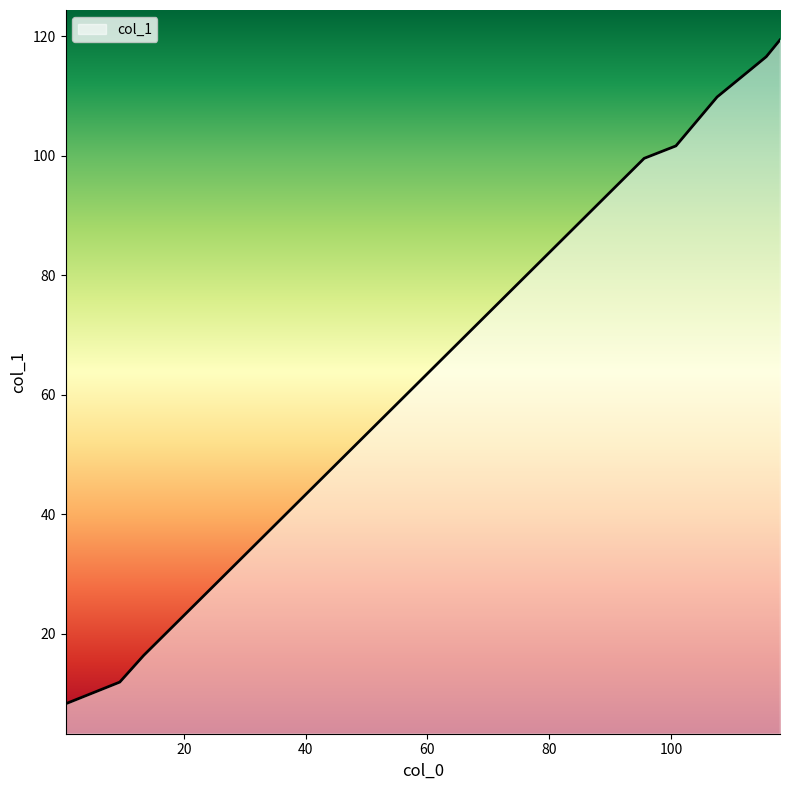

What is the difference between the maximum and minimum values?

111.1